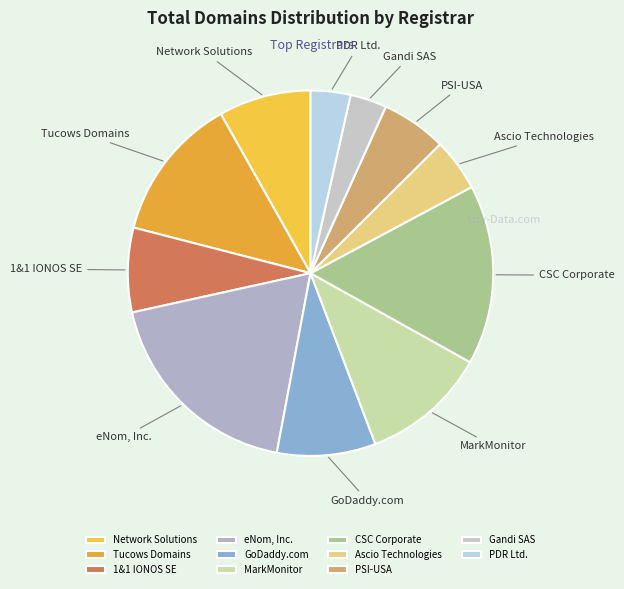

How many slices are in this pie chart?

11